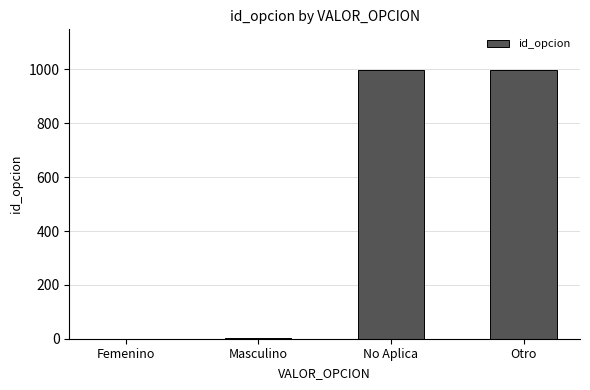

What is the greatest value displayed?

999